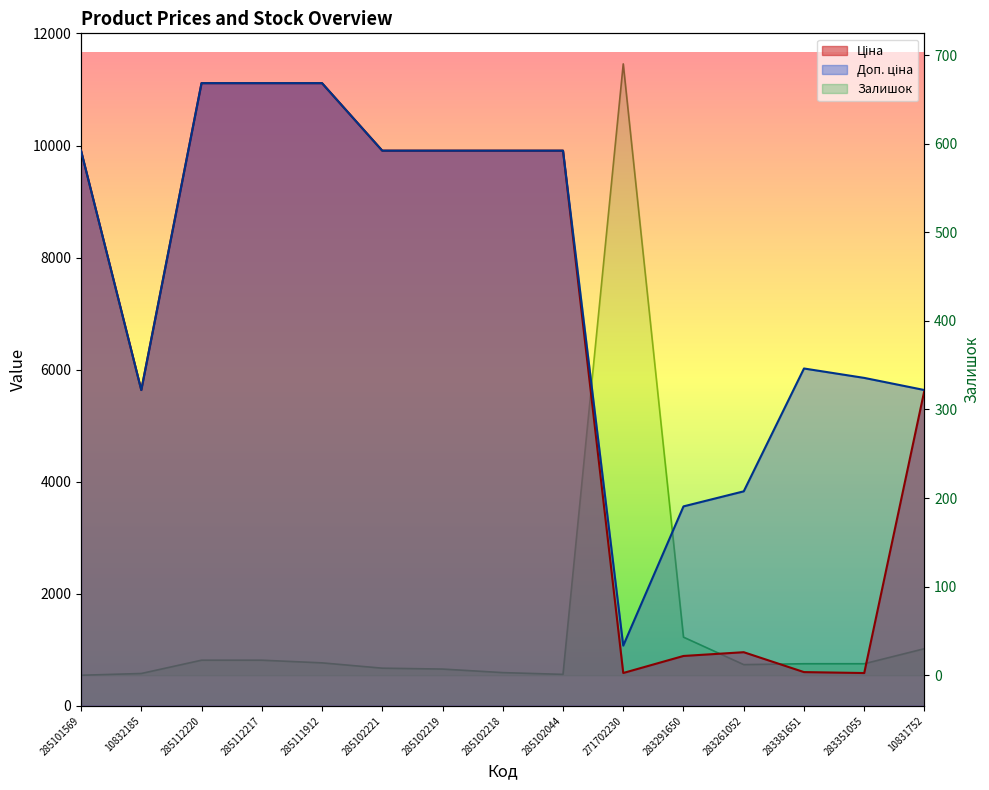

Reading right to left, list all the values displayed in this chart.

Ціна: 10831752=5636.0	283351055=585.3	283381651=602.1	283261052=957.1	283291650=889.9	271702230=586.0	285102044=9908.5	285102218=9908.5	285102219=9908.5	285102221=9908.5	285111912=11113.6	285112217=11113.6	285112220=11113.6	10832185=5636.0	285101569=9908.5
Доп. ціна: 10831752=5636.0	283351055=5852.9	283381651=6020.8	283261052=3828.4	283291650=3559.7	271702230=1074.5	285102044=9908.5	285102218=9908.5	285102219=9908.5	285102221=9908.5	285111912=11113.6	285112217=11113.6	285112220=11113.6	10832185=5636.0	285101569=9908.5
Залишок: 10831752=30.0	283351055=13.0	283381651=13.0	283261052=12.0	283291650=43.0	271702230=690.0	285102044=1.0	285102218=3.0	285102219=7.0	285102221=8.0	285111912=14.0	285112217=17.0	285112220=17.0	10832185=2.0	285101569=0.0